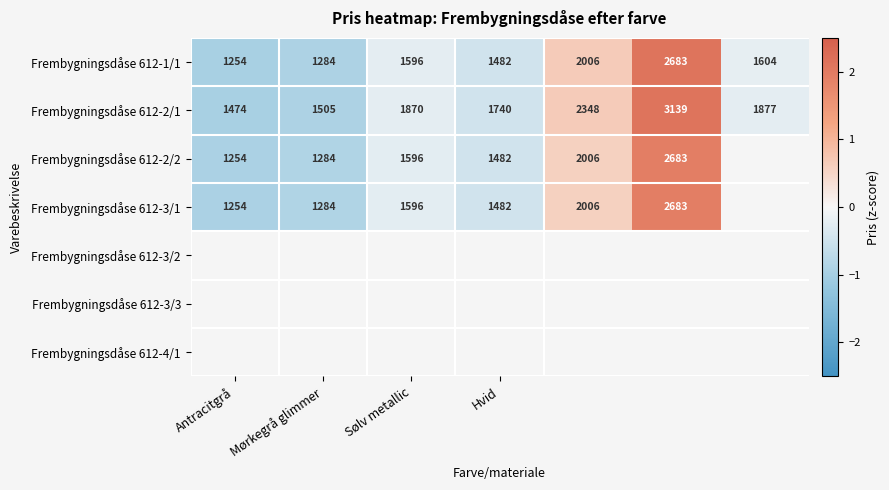

How many data points does each series have?

7